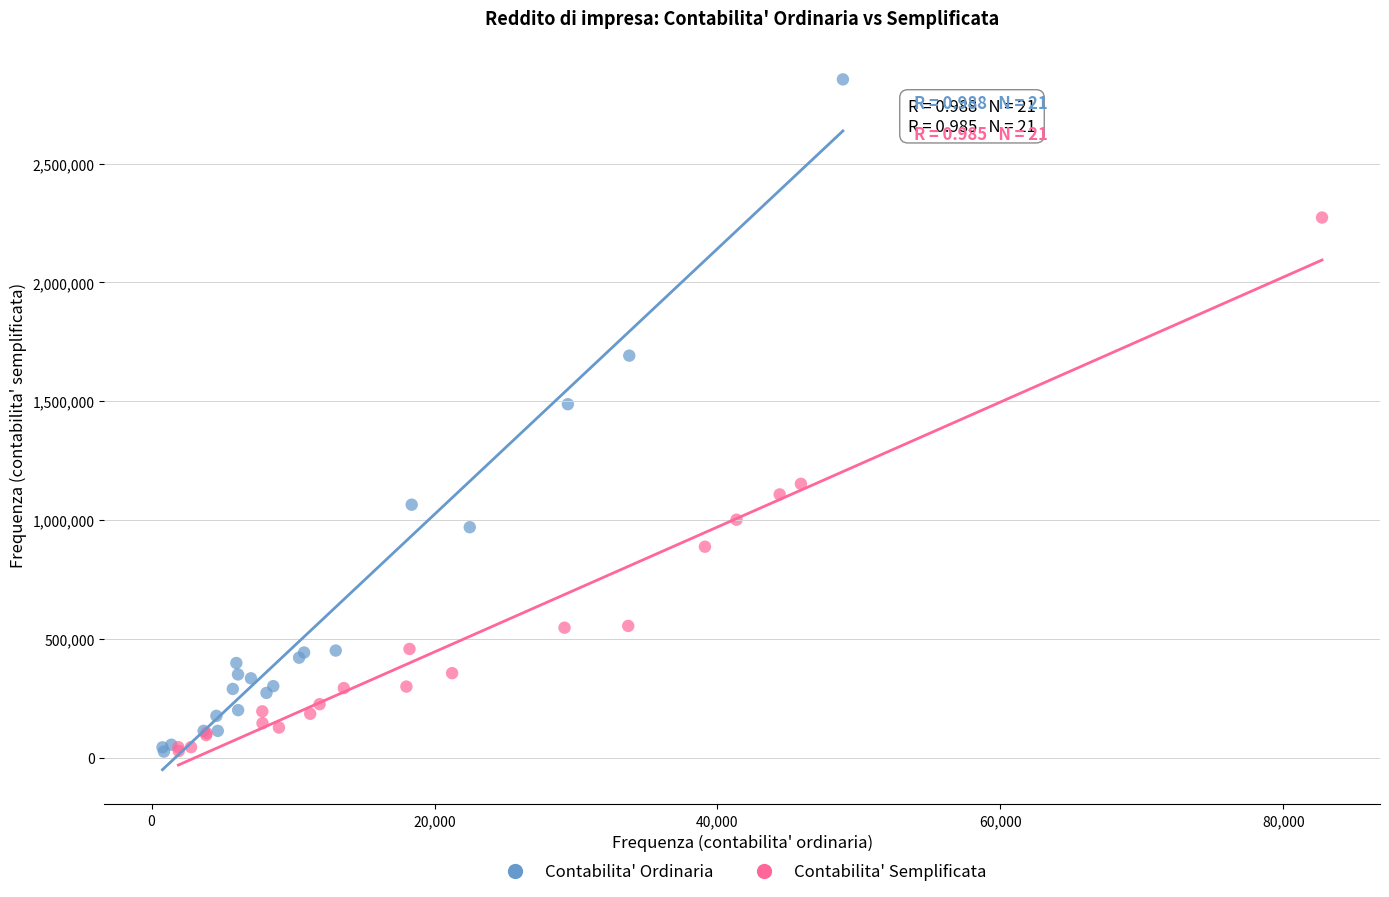

Which series contains the highest Y value?

Contabilita' Ordinaria